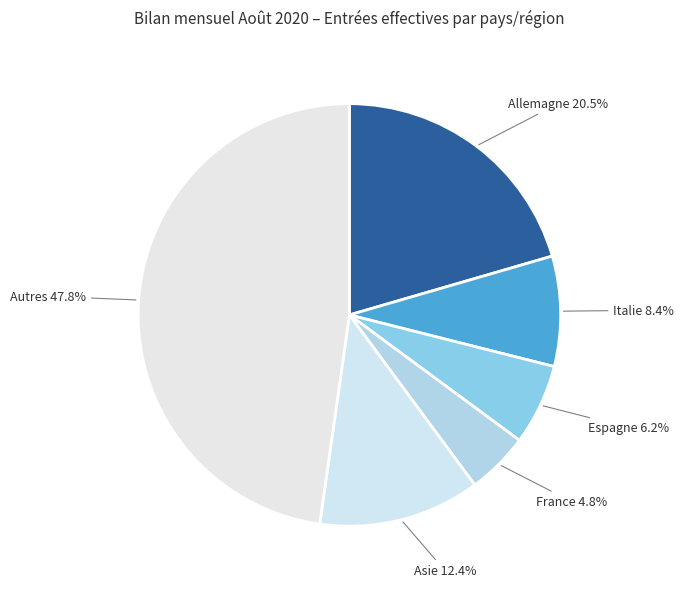

Does Autres represent more than half of the total?

No